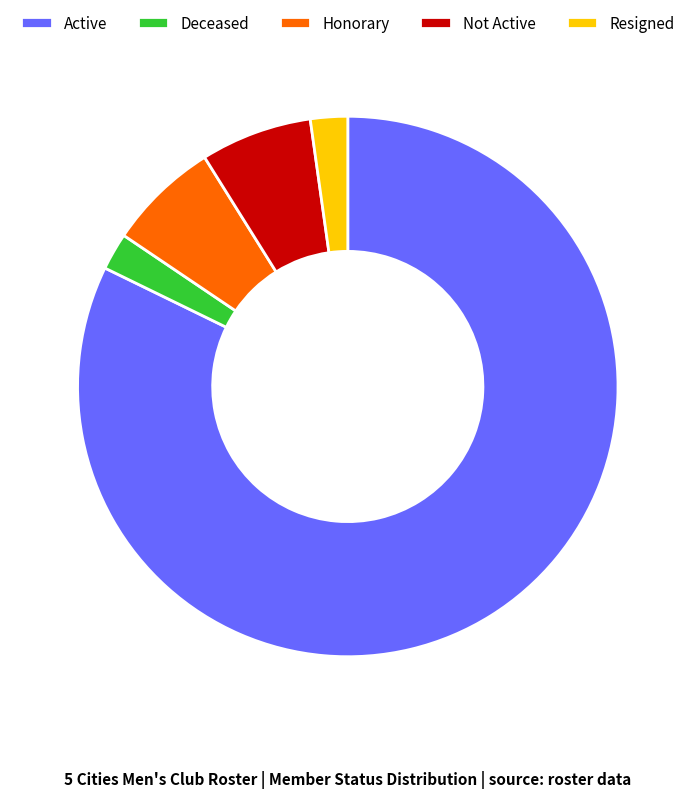

Combined, do Resigned and Not Active account for over 50%?

No